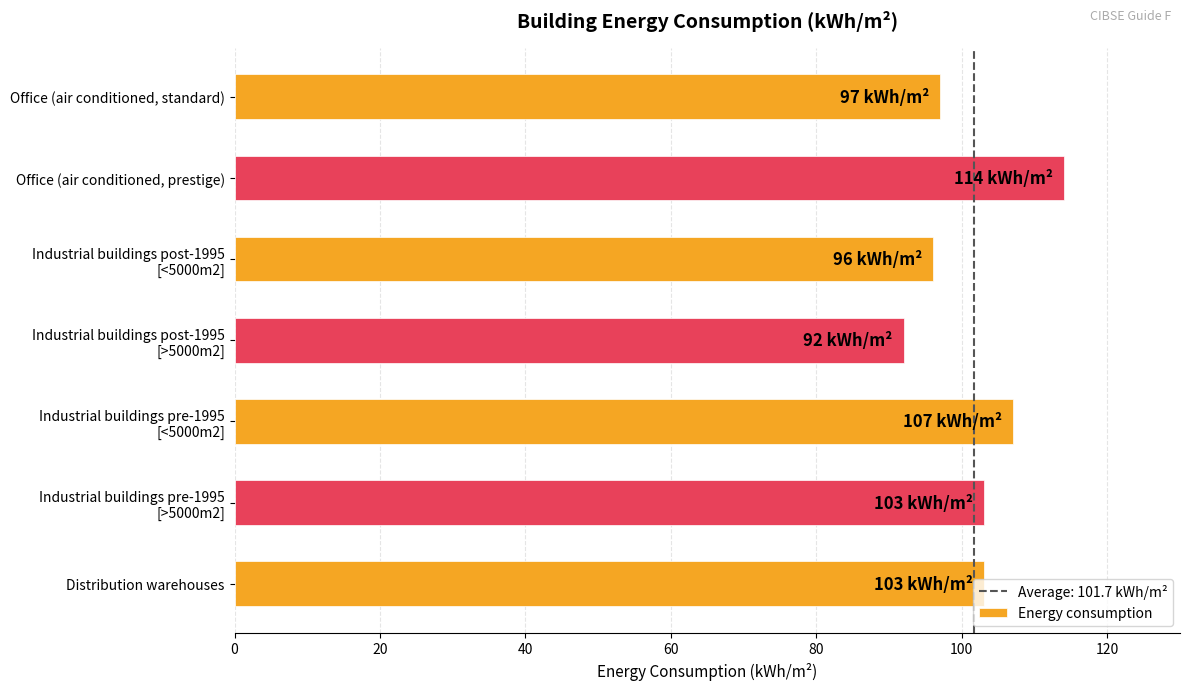

How many bars are there in total?

7